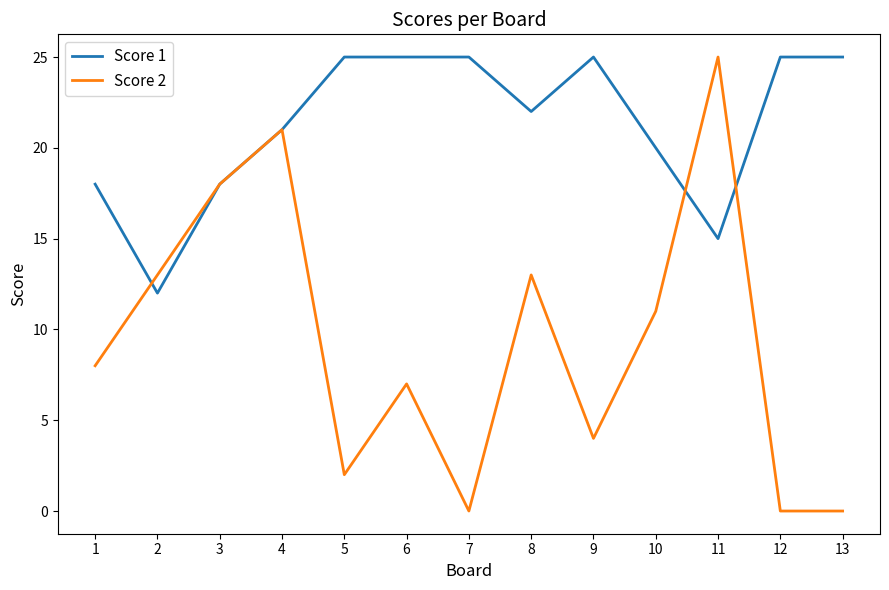

Which series changed the most between 11 and 12?

Score 2